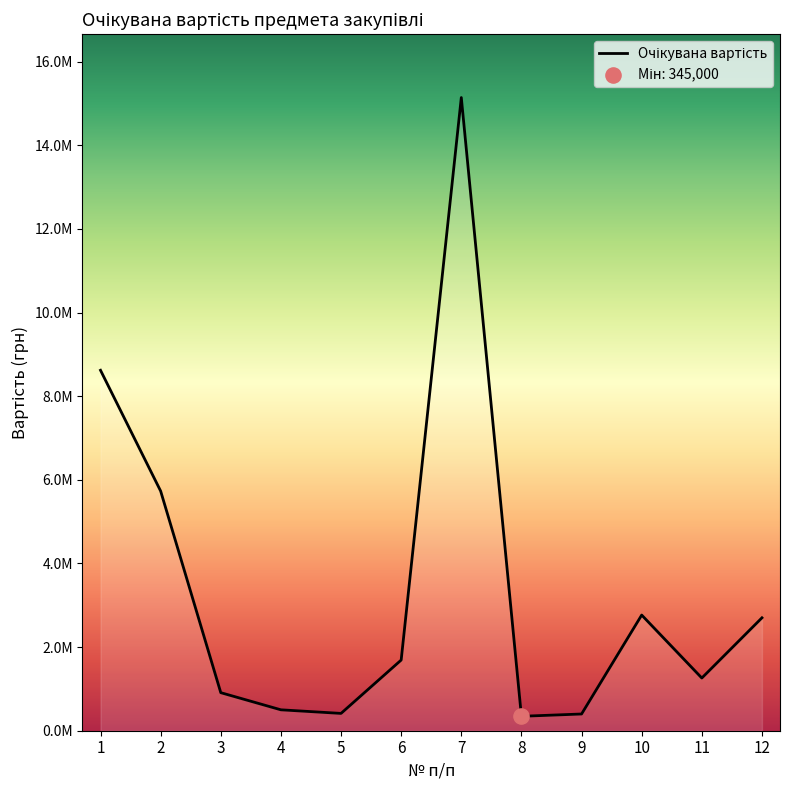

Approximately how many times larger is the value at 8 compared to 9?

0.9